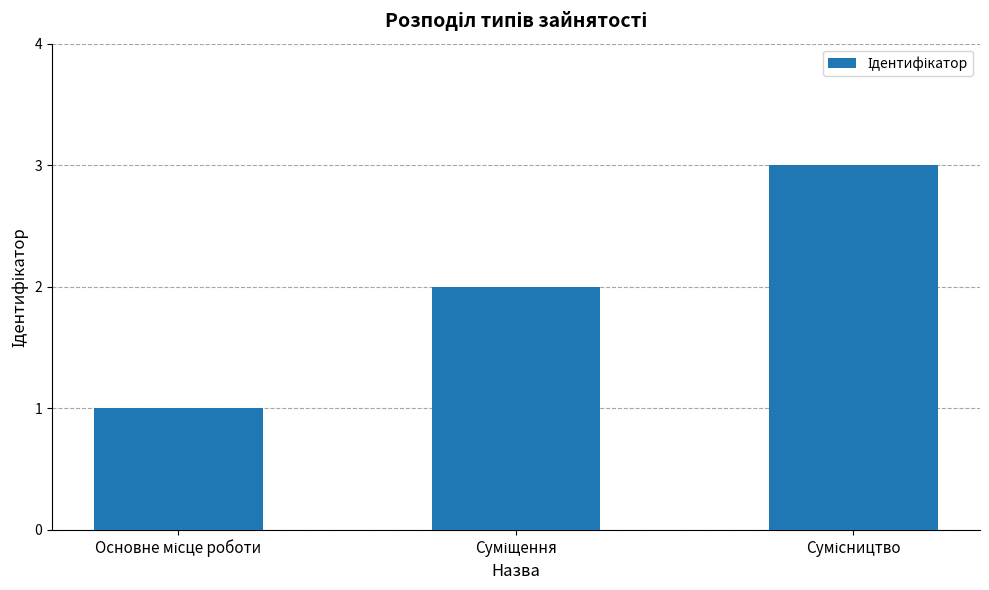

What is the greatest value displayed?

3